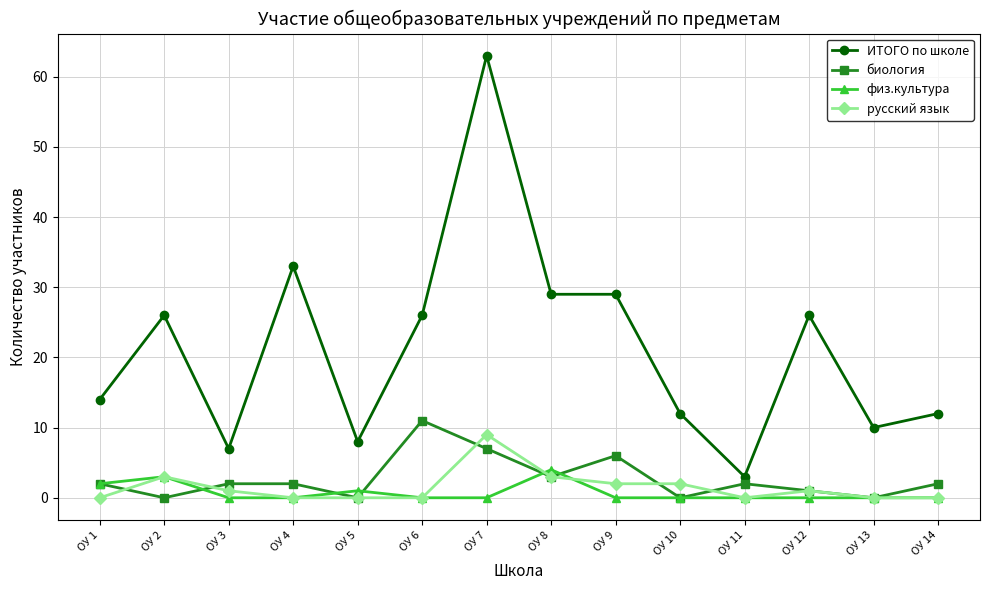

In физ.культура, how many points are higher than both neighbors (excluding endpoints)?

3